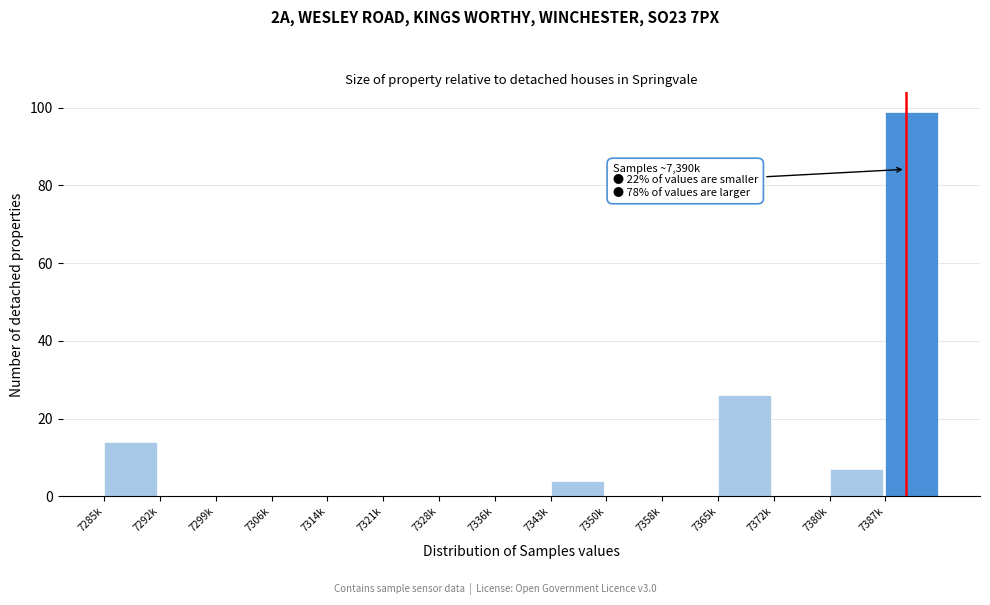

Reading left to right, what are all the values shown in this chart?

7285k=14	7292k=0	7299k=0	7306k=0	7314k=0	7321k=0	7328k=0	7336k=0	7343k=4	7350k=0	7358k=0	7365k=26	7372k=0	7380k=7	7387k=99